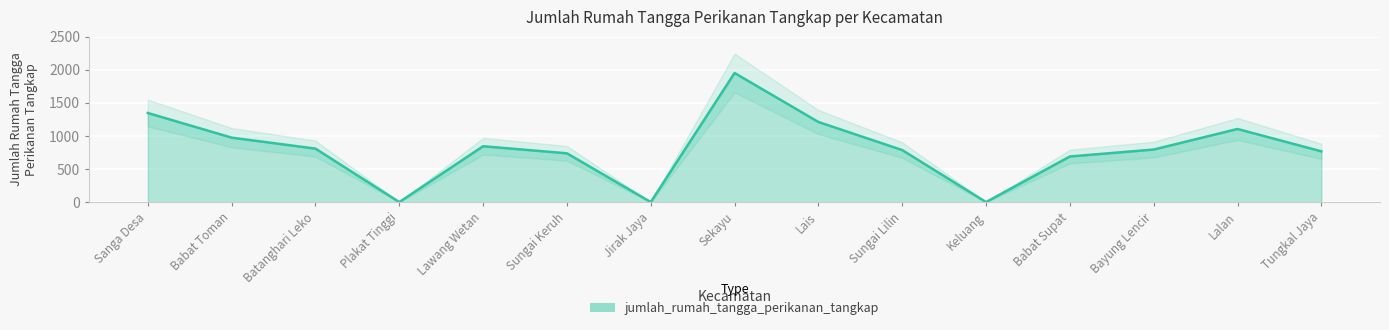

Reading left to right, transcribe all the data shown in this chart.

Sanga Desa=1348	Babat Toman=975	Batanghari Leko=809	Plakat Tinggi=0	Lawang Wetan=845	Sungai Keruh=738	Jirak Jaya=0	Sekayu=1953	Lais=1212	Sungai Lilin=787	Keluang=0	Babat Supat=690	Bayung Lencir=795	Lalan=1106	Tungkal Jaya=768